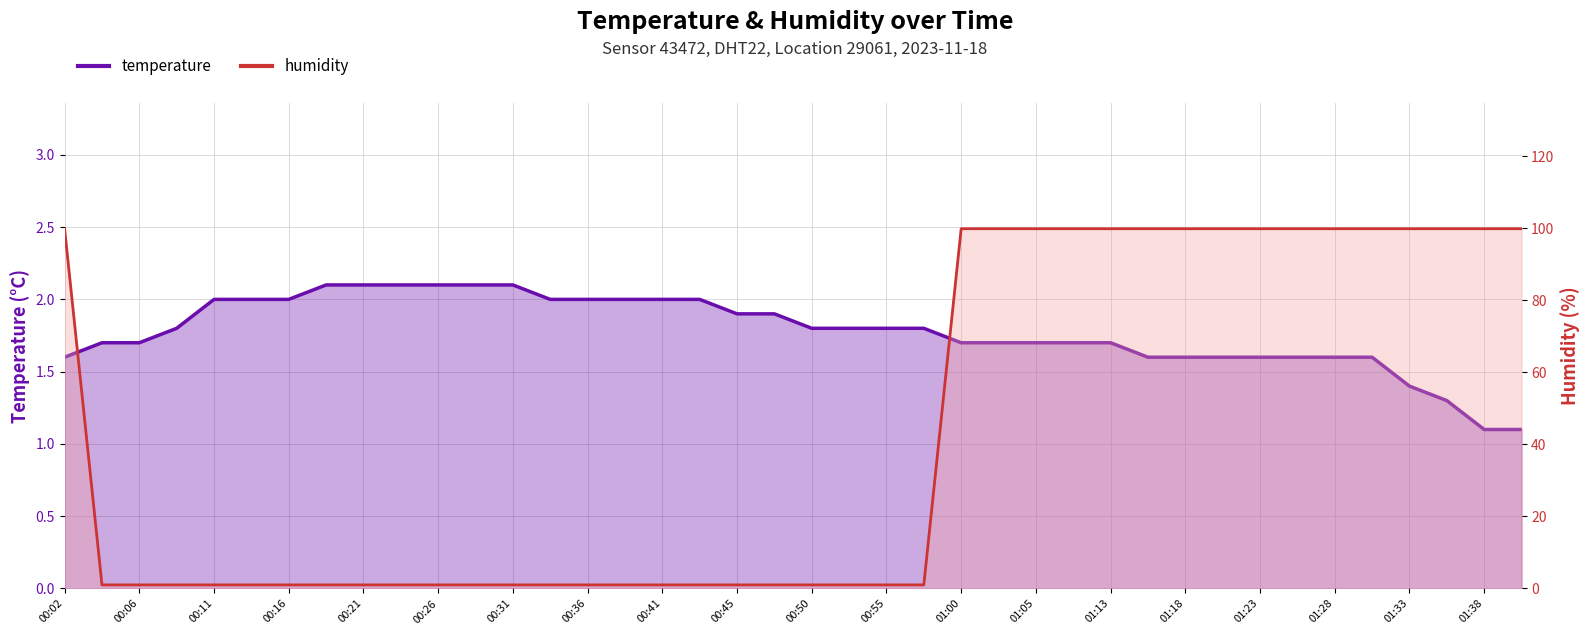

Reading left to right, transcribe all the data shown in this chart.

temperature: 00:02=1.6	00:04=1.7	00:06=1.7	00:09=1.8	00:11=2.0	00:14=2.0	00:16=2.0	00:19=2.1	00:21=2.1	00:24=2.1	00:26=2.1	00:28=2.1	00:31=2.1	00:33=2.0	00:36=2.0	00:38=2.0	00:41=2.0	00:43=2.0	00:45=1.9	00:48=1.9	00:50=1.8	00:53=1.8	00:55=1.8	00:58=1.8	01:00=1.7	01:02=1.7	01:05=1.7	01:07=1.7	01:13=1.7	01:16=1.6	01:18=1.6	01:20=1.6	01:23=1.6	01:25=1.6	01:28=1.6	01:30=1.6	01:33=1.4	01:35=1.3	01:38=1.1	01:40=1.1
humidity: 00:02=99.9	00:04=1.0	00:06=1.0	00:09=1.0	00:11=1.0	00:14=1.0	00:16=1.0	00:19=1.0	00:21=1.0	00:24=1.0	00:26=1.0	00:28=1.0	00:31=1.0	00:33=1.0	00:36=1.0	00:38=1.0	00:41=1.0	00:43=1.0	00:45=1.0	00:48=1.0	00:50=1.0	00:53=1.0	00:55=1.0	00:58=1.0	01:00=99.9	01:02=99.9	01:05=99.9	01:07=99.9	01:13=99.9	01:16=99.9	01:18=99.9	01:20=99.9	01:23=99.9	01:25=99.9	01:28=99.9	01:30=99.9	01:33=99.9	01:35=99.9	01:38=99.9	01:40=99.9